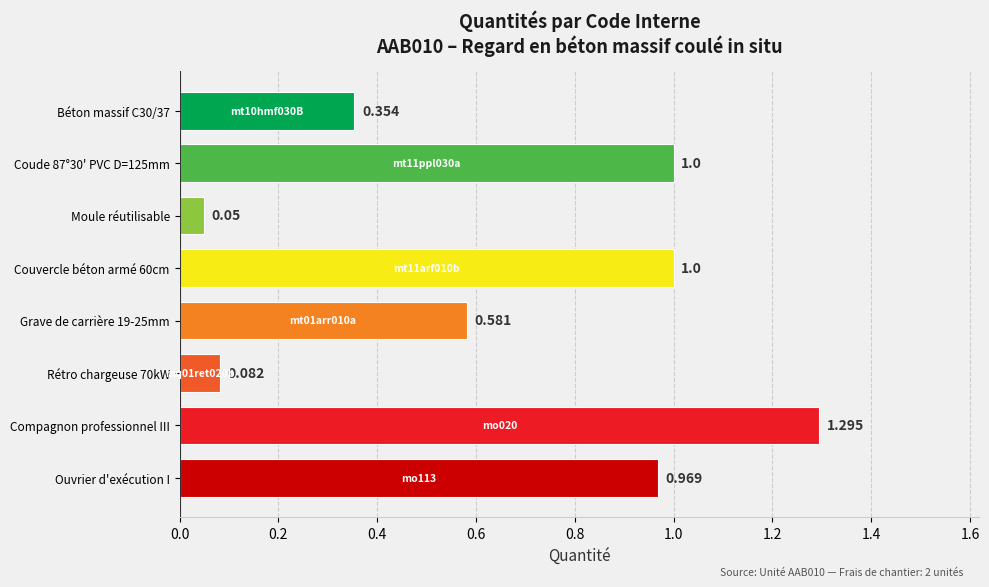

What is the label of the 2nd bar from the bottom?

Compagnon professionnel III